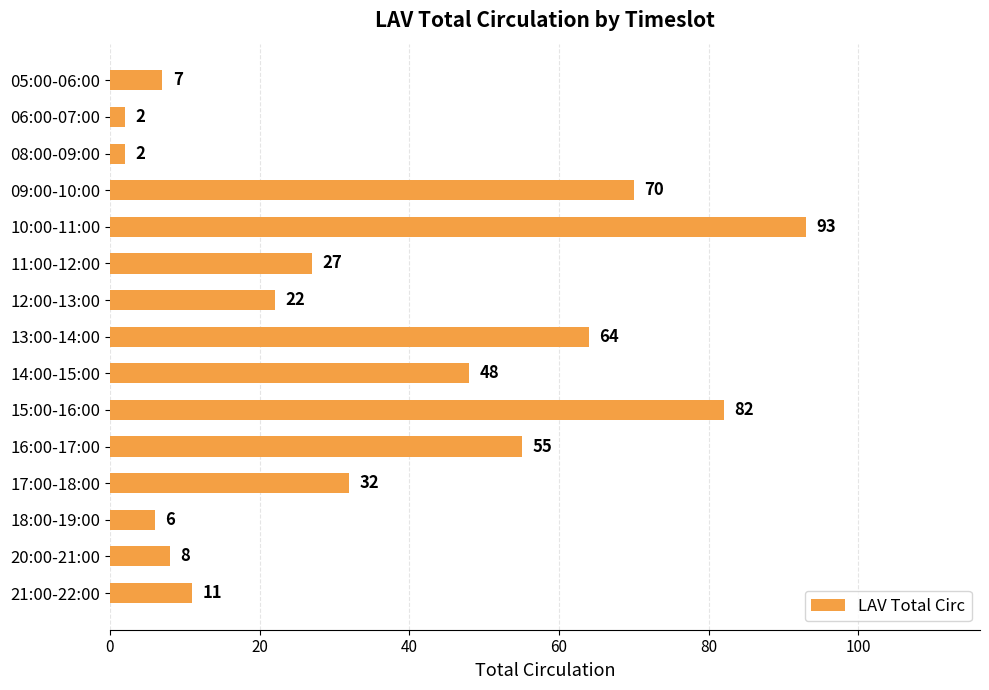

Reading top to bottom, extract all data points from this chart.

05:00-06:00=7	06:00-07:00=2	08:00-09:00=2	09:00-10:00=70	10:00-11:00=93	11:00-12:00=27	12:00-13:00=22	13:00-14:00=64	14:00-15:00=48	15:00-16:00=82	16:00-17:00=55	17:00-18:00=32	18:00-19:00=6	20:00-21:00=8	21:00-22:00=11